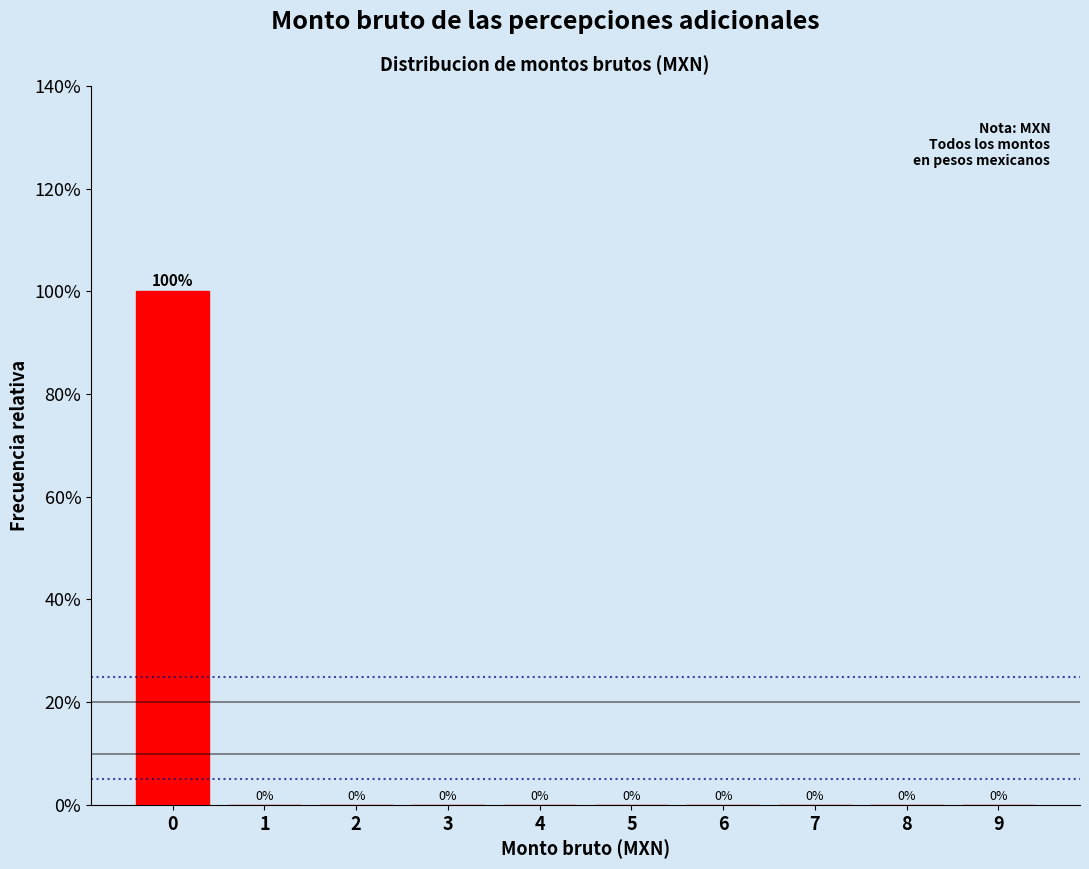

Reading left to right, what are all the values shown in this chart?

0=100	1=0	2=0	3=0	4=0	5=0	6=0	7=0	8=0	9=0